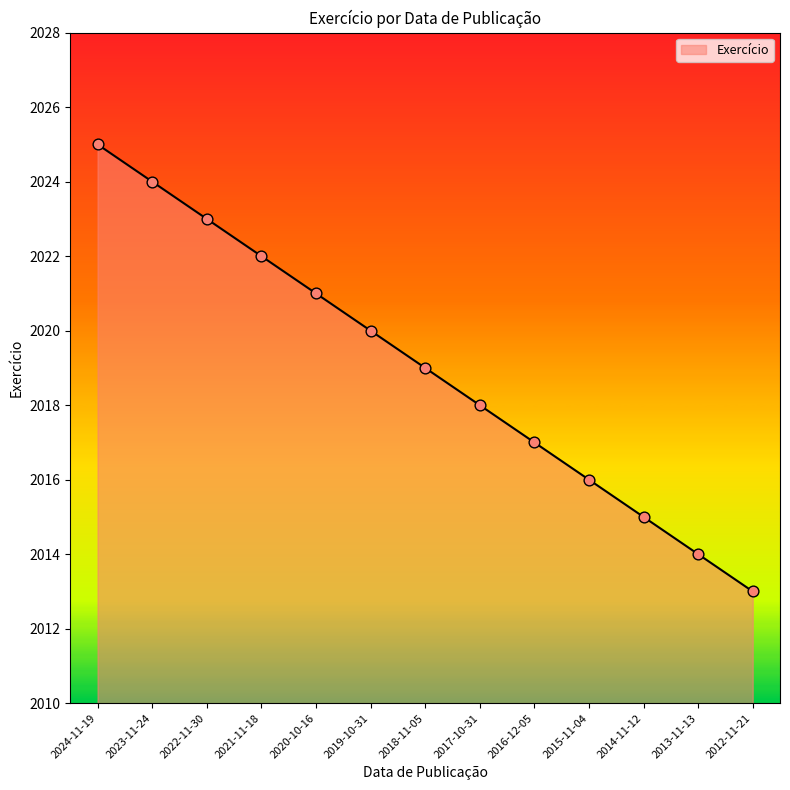

Which has a higher value, 2014-11-12 or 2012-11-21?

2014-11-12